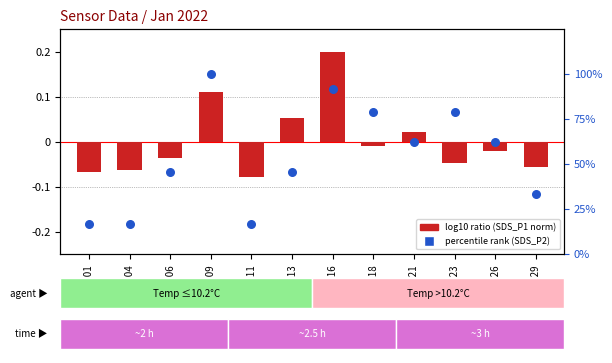

At which category is the sum across all series the highest?

00:09